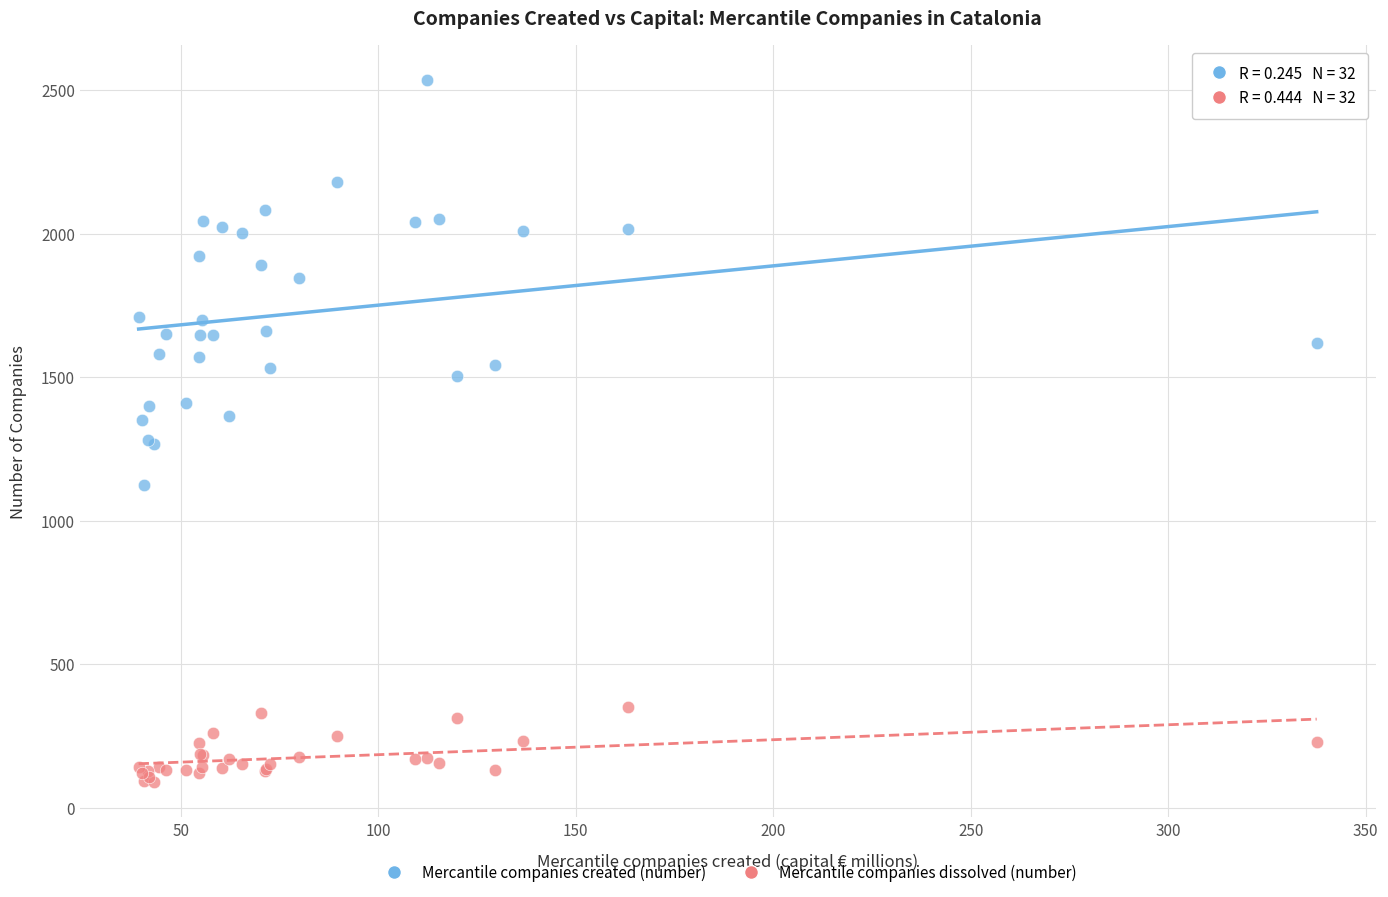

Which series contains the highest Y value?

Mercantile companies created (number)